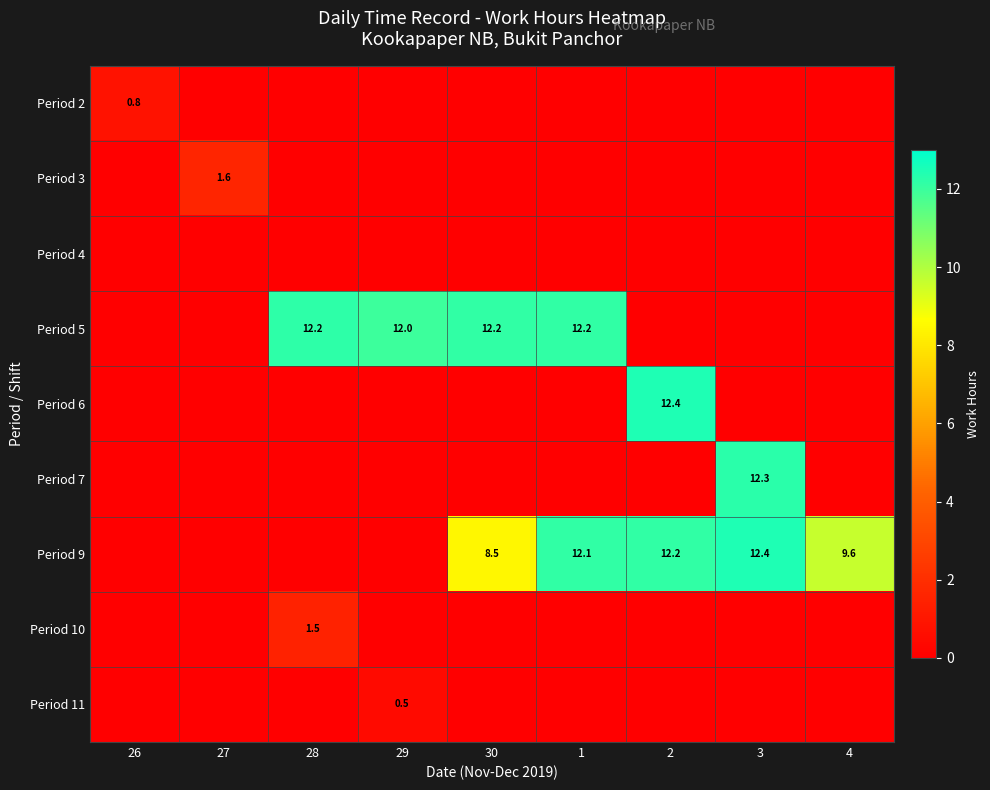

What is the total value across all series at 30?

20.6